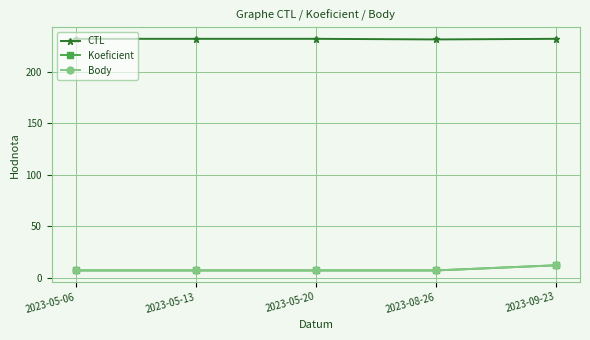

Rank the categories by Body value from lowest to highest.

2023-05-06, 2023-05-13, 2023-05-20, 2023-08-26, 2023-09-23